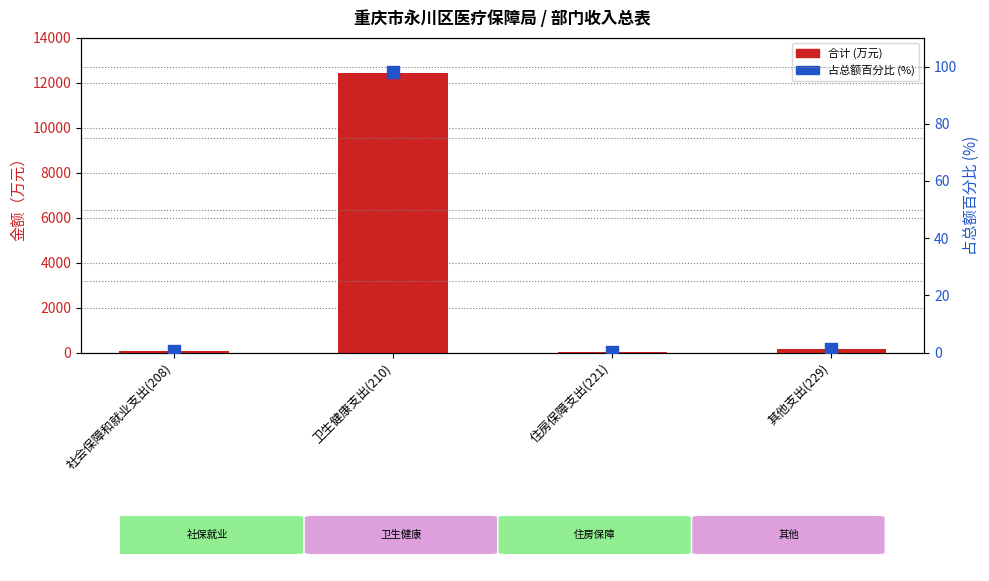

Which series reaches the minimum Y coordinate?

占总额百分比 (%)